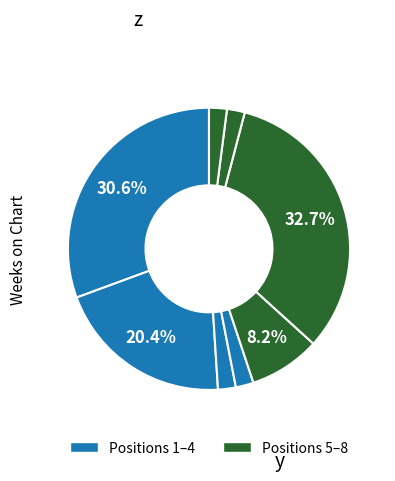

How many slices are in this pie chart?

8